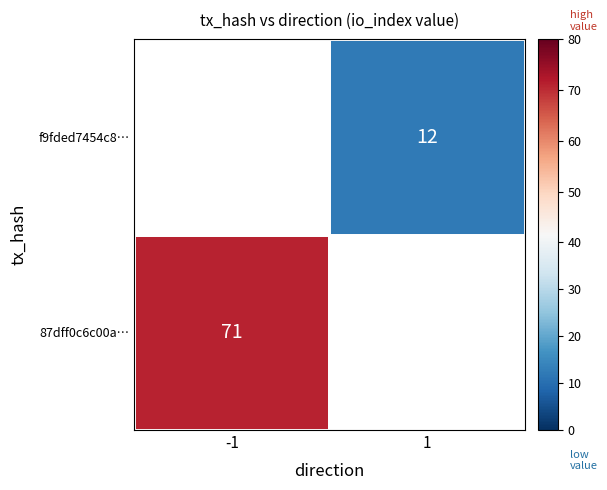

Reading left to right, transcribe all the data shown in this chart.

87dff0c6c00a08797ca1b20d28b34d5c0110b26: -1	71
f9fded7454c8db5eb622a459a67d8596b102577: 1	12